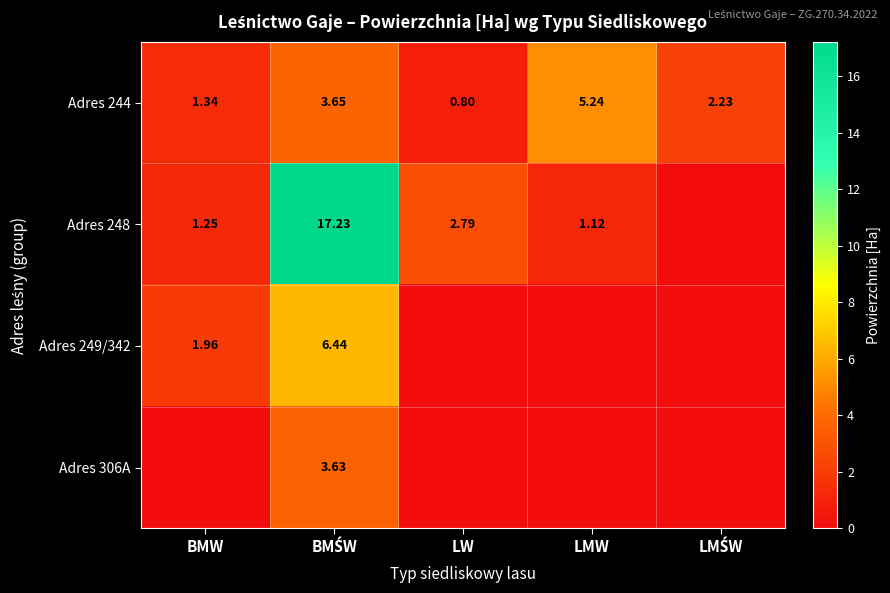

What is the average value of the Adres 244 series?

2.7